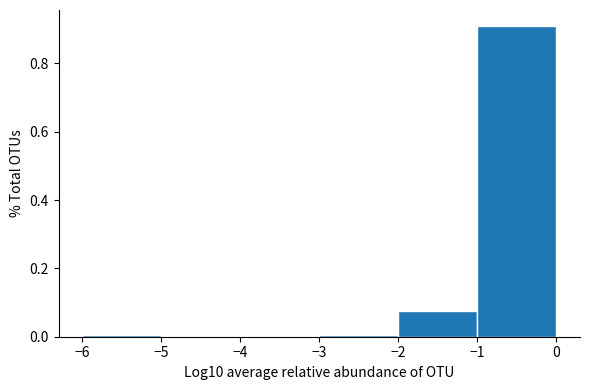

Over which range of the x-axis is the bar tallest?

-1 to 0